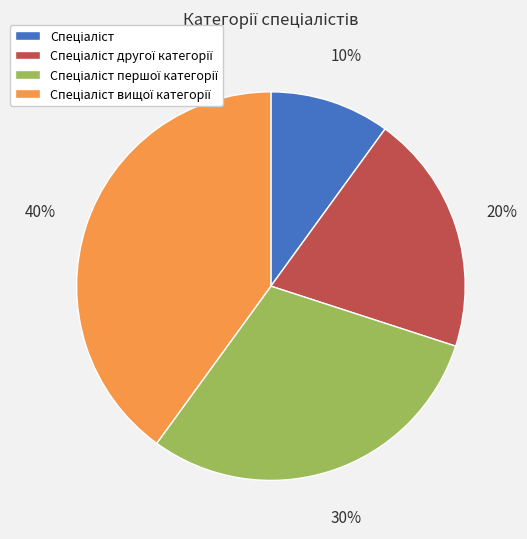

Is there a majority slice in this chart?

No